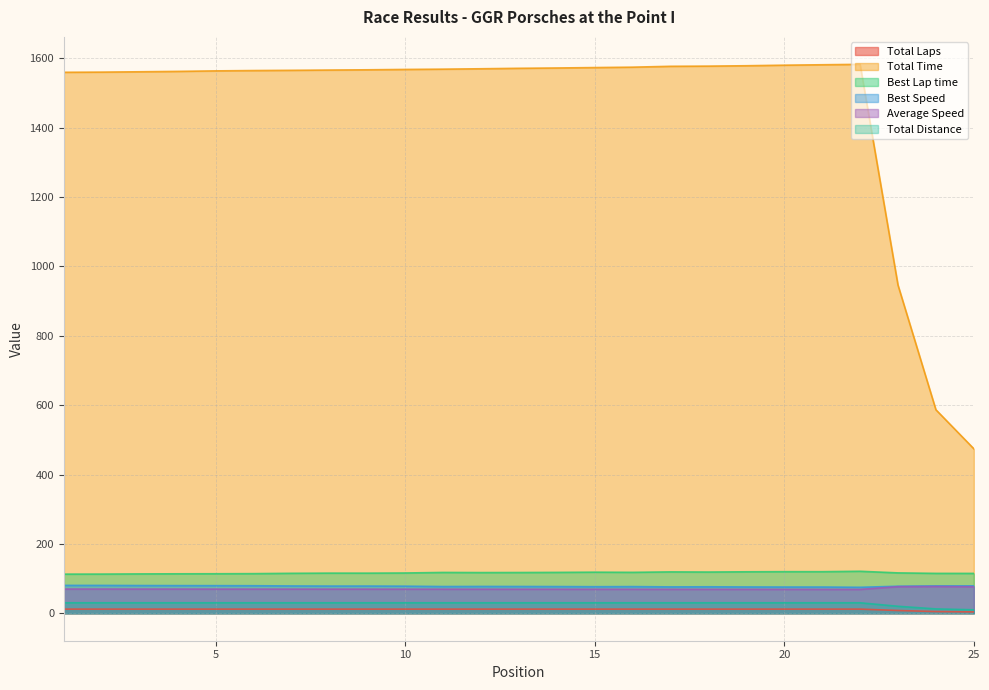

Which series has the largest total across all categories?

Total Time